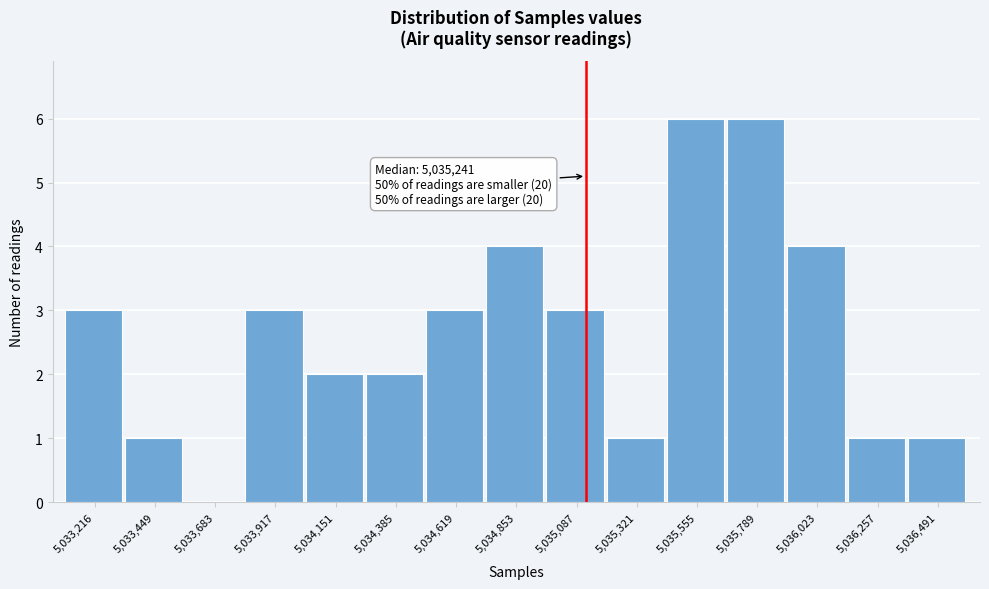

Reading left to right, what are all the values shown in this chart?

5,033,216=3	5,033,449=1	5,033,683=0	5,033,917=3	5,034,151=2	5,034,385=2	5,034,619=3	5,034,853=4	5,035,087=3	5,035,321=1	5,035,555=6	5,035,789=6	5,036,023=4	5,036,257=1	5,036,491=1